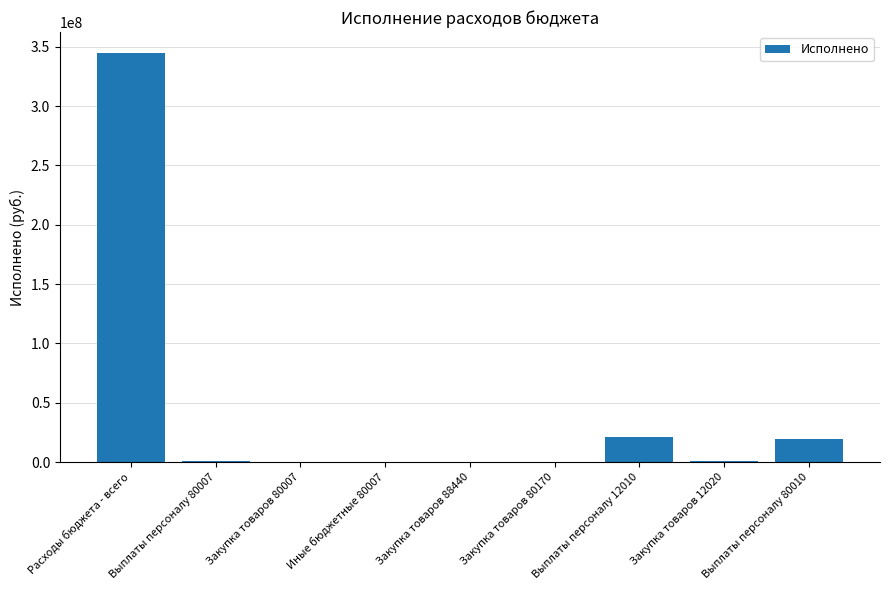

At which category does the chart reach its peak across all series?

Расходы бюджета - всего